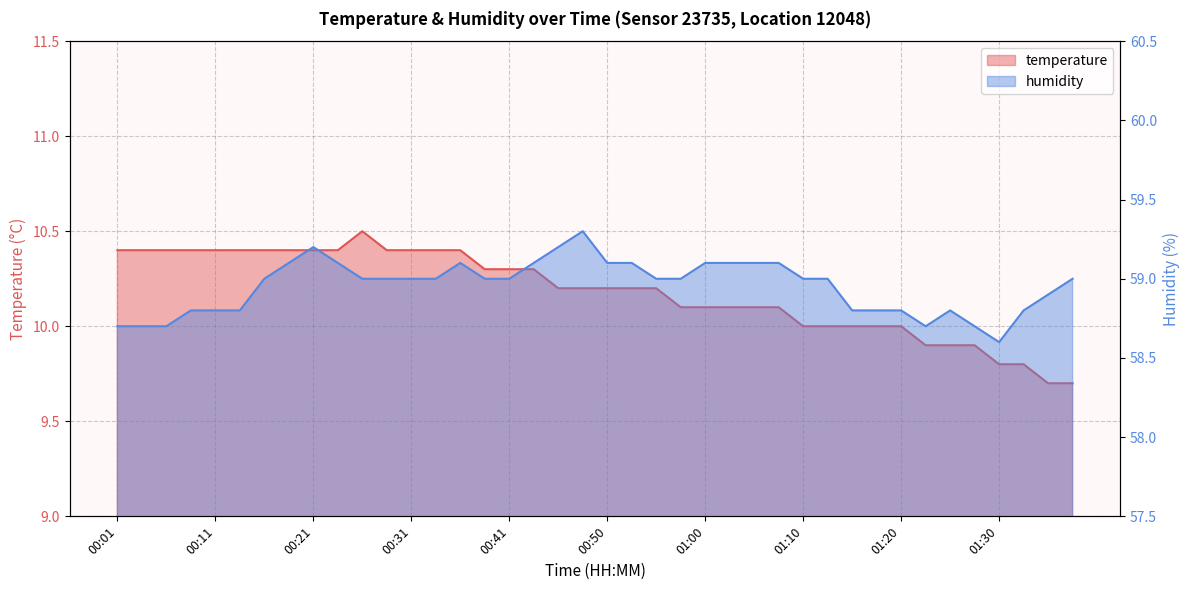

Reading right to left, transcribe all the data shown in this chart.

temperature: 01:37=9.7	01:35=9.7	01:32=9.8	01:30=9.8	01:27=9.9	01:25=9.9	01:22=9.9	01:20=10.0	01:17=10.0	01:15=10.0	01:13=10.0	01:10=10.0	01:08=10.1	01:05=10.1	01:03=10.1	01:00=10.1	00:58=10.1	00:55=10.2	00:53=10.2	00:50=10.2	00:48=10.2	00:45=10.2	00:43=10.3	00:41=10.3	00:38=10.3	00:36=10.4	00:33=10.4	00:31=10.4	00:28=10.4	00:26=10.5	00:23=10.4	00:21=10.4	00:18=10.4	00:16=10.4	00:13=10.4	00:11=10.4	00:08=10.4	00:06=10.4	00:04=10.4	00:01=10.4
humidity: 01:37=59.0	01:35=58.9	01:32=58.8	01:30=58.6	01:27=58.7	01:25=58.8	01:22=58.7	01:20=58.8	01:17=58.8	01:15=58.8	01:13=59.0	01:10=59.0	01:08=59.1	01:05=59.1	01:03=59.1	01:00=59.1	00:58=59.0	00:55=59.0	00:53=59.1	00:50=59.1	00:48=59.3	00:45=59.2	00:43=59.1	00:41=59.0	00:38=59.0	00:36=59.1	00:33=59.0	00:31=59.0	00:28=59.0	00:26=59.0	00:23=59.1	00:21=59.2	00:18=59.1	00:16=59.0	00:13=58.8	00:11=58.8	00:08=58.8	00:06=58.7	00:04=58.7	00:01=58.7